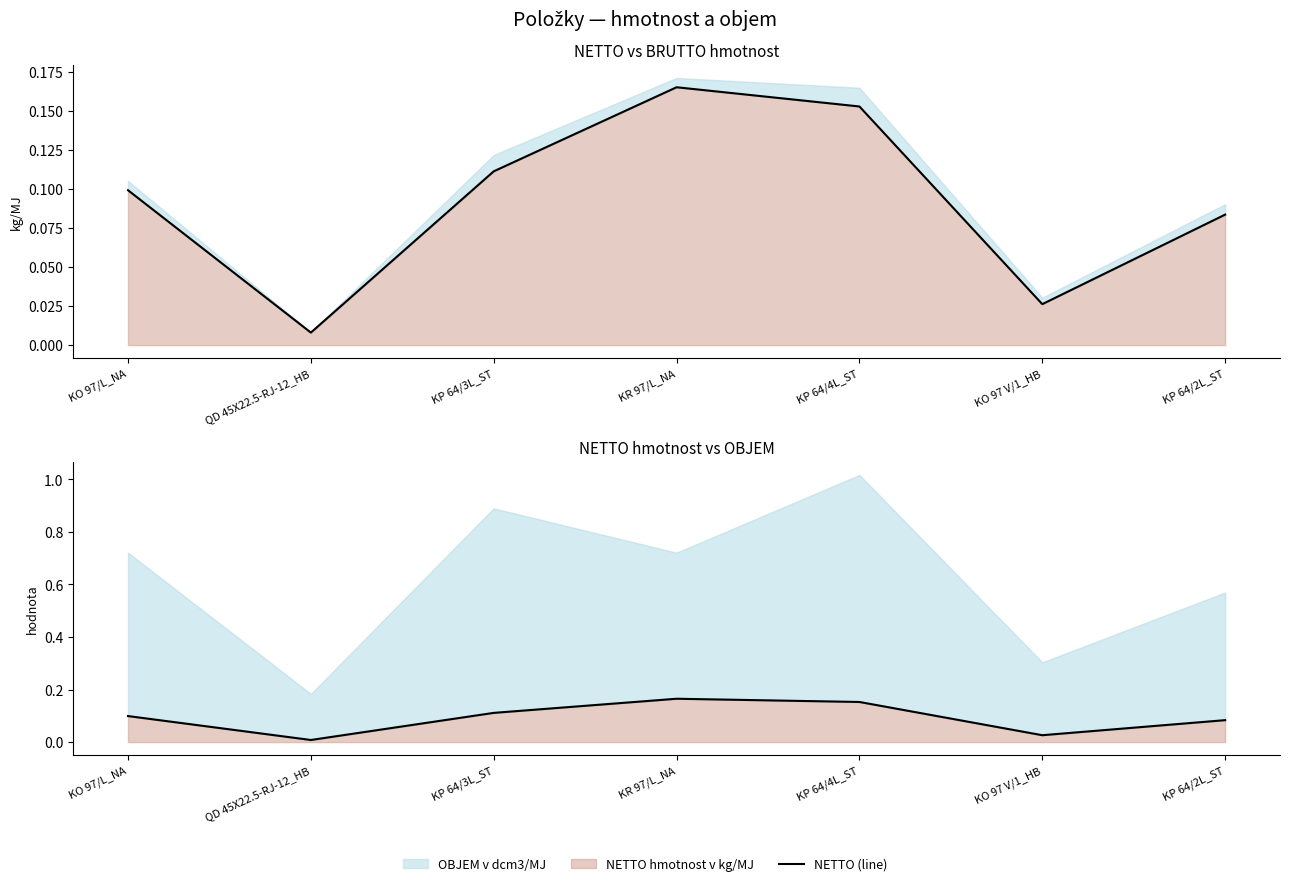

What is the label of the 7th point from the right?

KO 97/L_NA